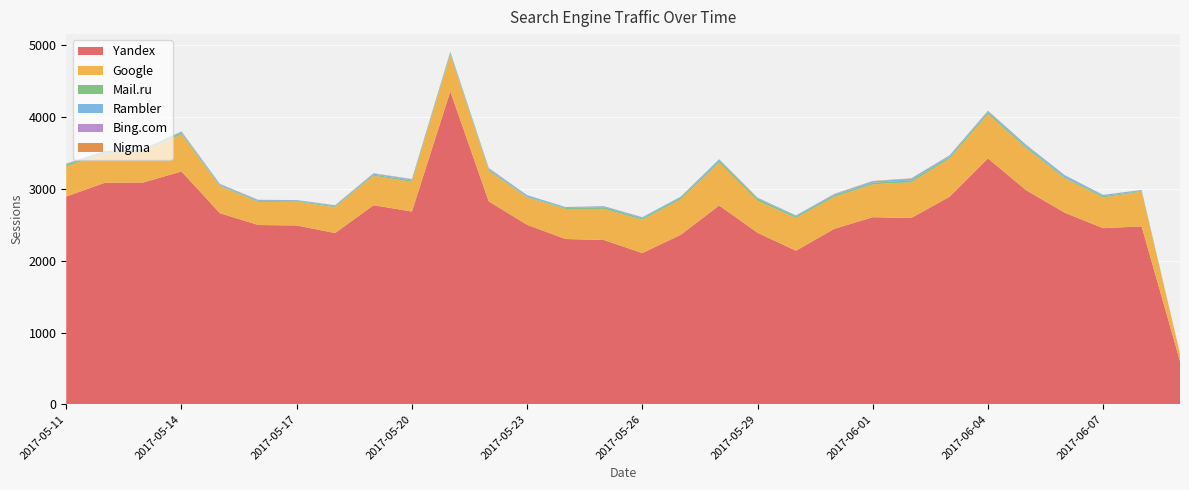

Reading left to right, extract all data points from this chart.

Yandex: 2017-06-09=602	2017-06-08=2479	2017-06-07=2454	2017-06-06=2669	2017-06-05=2981	2017-06-04=3426	2017-06-03=2892	2017-06-02=2596	2017-06-01=2607	2017-05-31=2445	2017-05-30=2140	2017-05-29=2390	2017-05-28=2770	2017-05-27=2362	2017-05-26=2107	2017-05-25=2289	2017-05-24=2303	2017-05-23=2501	2017-05-22=2828	2017-05-21=4360	2017-05-20=2686	2017-05-19=2774	2017-05-18=2386	2017-05-17=2492	2017-05-16=2498	2017-05-15=2663	2017-05-14=3244	2017-05-13=3090	2017-05-12=3086	2017-05-11=2895
Google: 2017-06-09=101	2017-06-08=484	2017-06-07=428	2017-06-06=479	2017-06-05=585	2017-06-04=618	2017-06-03=534	2017-06-02=498	2017-06-01=459	2017-05-31=445	2017-05-30=456	2017-05-29=446	2017-05-28=600	2017-05-27=494	2017-05-26=465	2017-05-25=434	2017-05-24=419	2017-05-23=382	2017-05-22=425	2017-05-21=511	2017-05-20=414	2017-05-19=411	2017-05-18=360	2017-05-17=332	2017-05-16=320	2017-05-15=379	2017-05-14=518	2017-05-13=437	2017-05-12=409	2017-05-11=421
Mail.ru: 2017-06-09=2	2017-06-08=9	2017-06-07=19	2017-06-06=14	2017-06-05=20	2017-06-04=26	2017-06-03=22	2017-06-02=25	2017-06-01=21	2017-05-31=22	2017-05-30=21	2017-05-29=29	2017-05-28=26	2017-05-27=23	2017-05-26=19	2017-05-25=23	2017-05-24=13	2017-05-23=9	2017-05-22=16	2017-05-21=23	2017-05-20=19	2017-05-19=15	2017-05-18=11	2017-05-17=10	2017-05-16=13	2017-05-15=10	2017-05-14=20	2017-05-13=12	2017-05-12=14	2017-05-11=23
Rambler: 2017-06-09=0	2017-06-08=13	2017-06-07=16	2017-06-06=27	2017-06-05=24	2017-06-04=17	2017-06-03=18	2017-06-02=23	2017-06-01=20	2017-05-31=14	2017-05-30=14	2017-05-29=11	2017-05-28=18	2017-05-27=14	2017-05-26=14	2017-05-25=13	2017-05-24=12	2017-05-23=21	2017-05-22=17	2017-05-21=16	2017-05-20=14	2017-05-19=14	2017-05-18=14	2017-05-17=11	2017-05-16=13	2017-05-15=16	2017-05-14=16	2017-05-13=14	2017-05-12=17	2017-05-11=10
Bing.com: 2017-06-09=0	2017-06-08=0	2017-06-07=0	2017-06-06=4	2017-06-05=1	2017-06-04=2	2017-06-03=3	2017-06-02=4	2017-06-01=1	2017-05-31=3	2017-05-30=1	2017-05-29=2	2017-05-28=0	2017-05-27=1	2017-05-26=2	2017-05-25=1	2017-05-24=1	2017-05-23=1	2017-05-22=2	2017-05-21=1	2017-05-20=5	2017-05-19=3	2017-05-18=1	2017-05-17=0	2017-05-16=1	2017-05-15=3	2017-05-14=3	2017-05-13=2	2017-05-12=0	2017-05-11=3
Nigma: 2017-06-09=1	2017-06-08=2	2017-06-07=1	2017-06-06=0	2017-06-05=3	2017-06-04=3	2017-06-03=1	2017-06-02=3	2017-06-01=4	2017-05-31=4	2017-05-30=0	2017-05-29=2	2017-05-28=1	2017-05-27=0	2017-05-26=0	2017-05-25=1	2017-05-24=1	2017-05-23=0	2017-05-22=5	2017-05-21=2	2017-05-20=1	2017-05-19=3	2017-05-18=2	2017-05-17=1	2017-05-16=4	2017-05-15=0	2017-05-14=2	2017-05-13=1	2017-05-12=2	2017-05-11=3